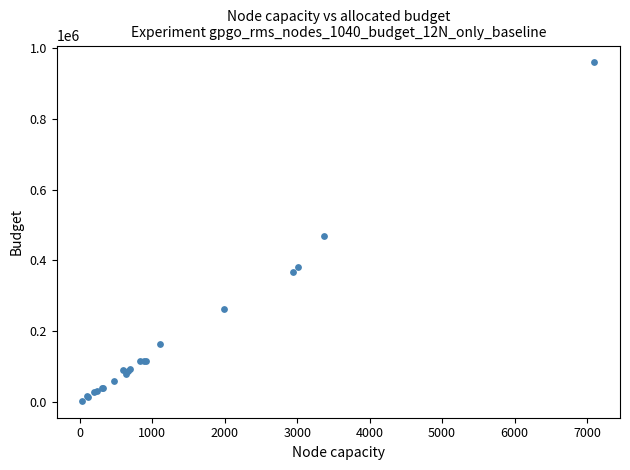

What Y value in the scatter plot is closest to 481410?

467847